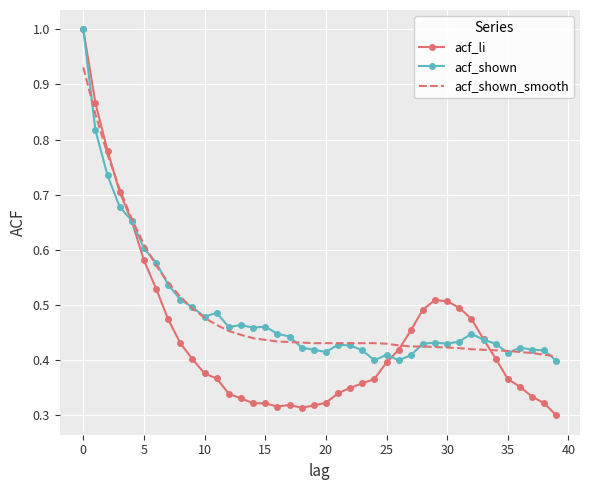

What are all the series names shown in the legend?

acf_li, acf_shown, acf_shown_smooth